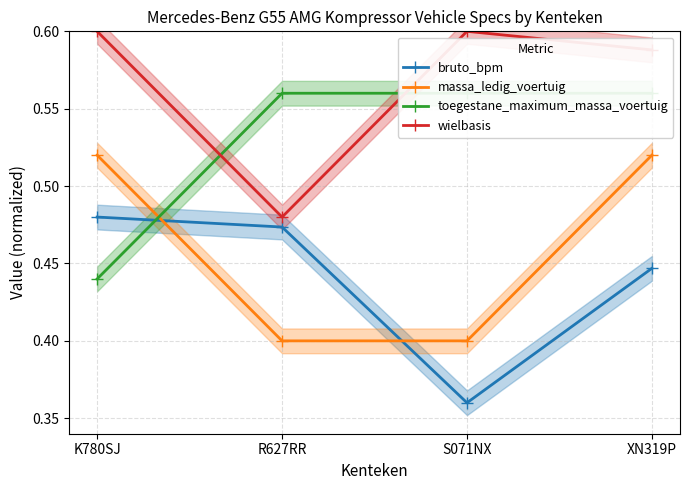

What is the total value across all series at K780SJ?

2.0